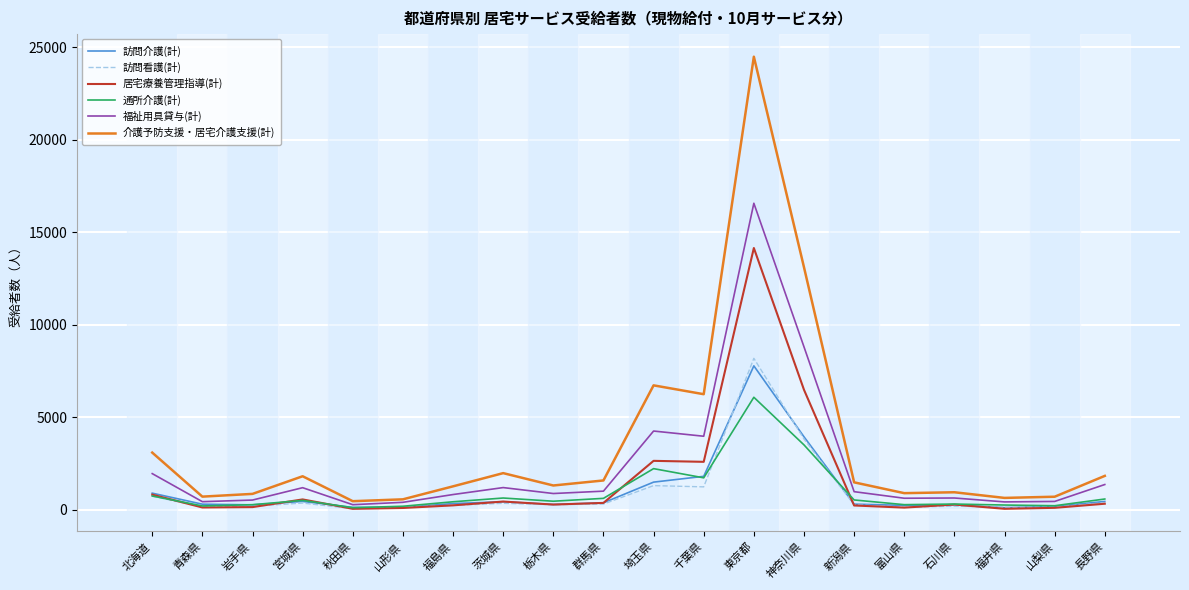

What are all the series names shown in the legend?

訪問介護(計), 訪問看護(計), 居宅療養管理指導(計), 通所介護(計), 福祉用具貸与(計), 介護予防支援・居宅介護支援(計)